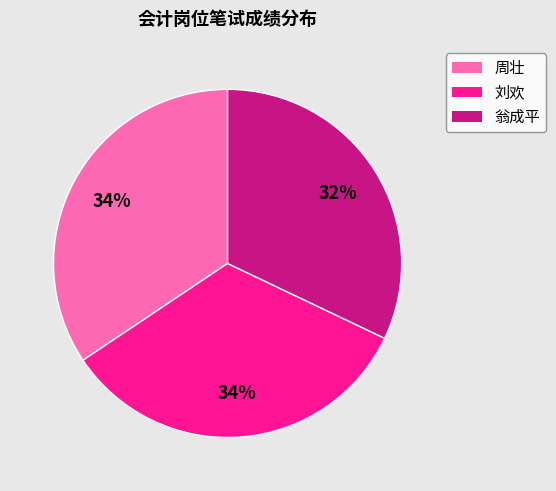

Is the sum of 刘欢 and 周壮 greater than half?

Yes